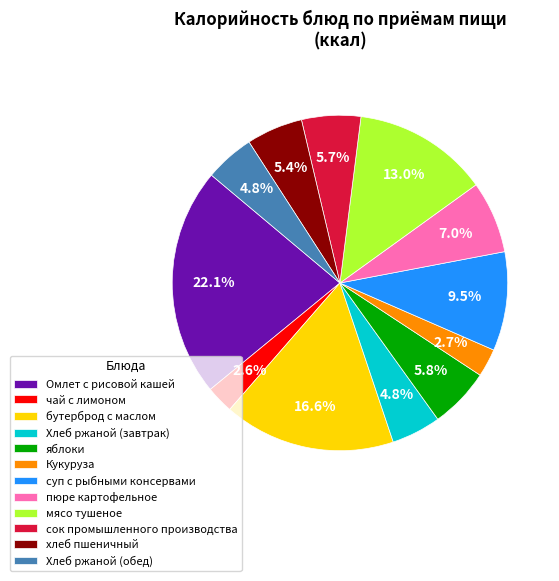

Combined, what portion of the pie is Кукуруза and Хлеб ржаной (завтрак)?

7.5%